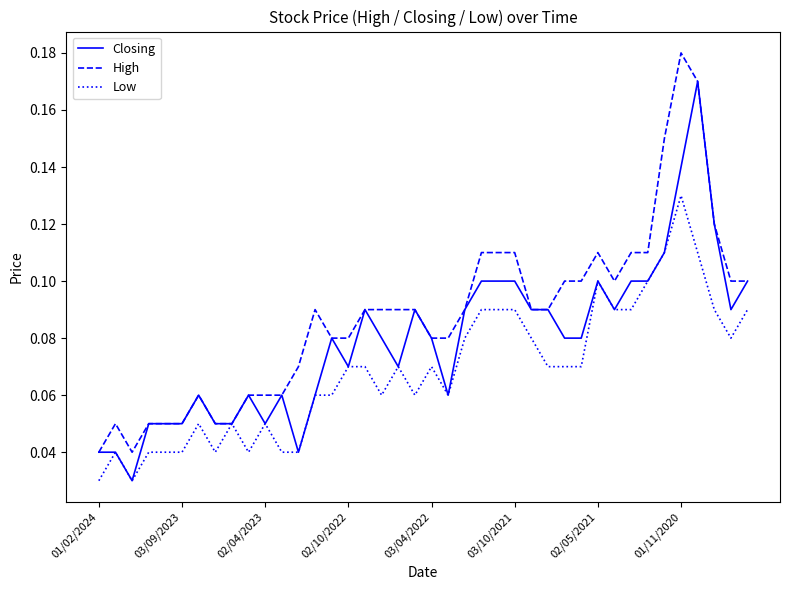

Which series has the largest total across all categories?

High